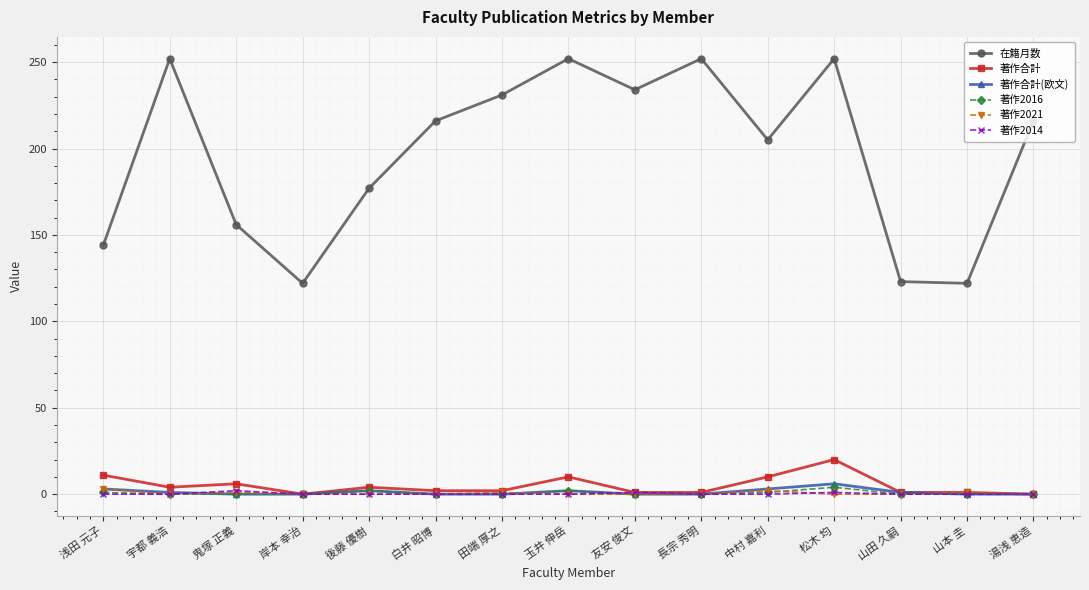

What are all the series names shown in the legend?

在籍月数, 著作合計, 著作合計(欧文), 著作2016, 著作2021, 著作2014